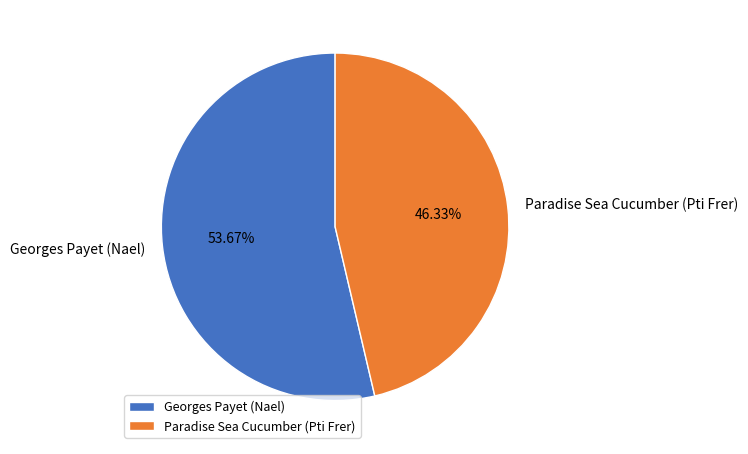

Which category has the biggest portion of the pie?

Georges Payet (Nael)